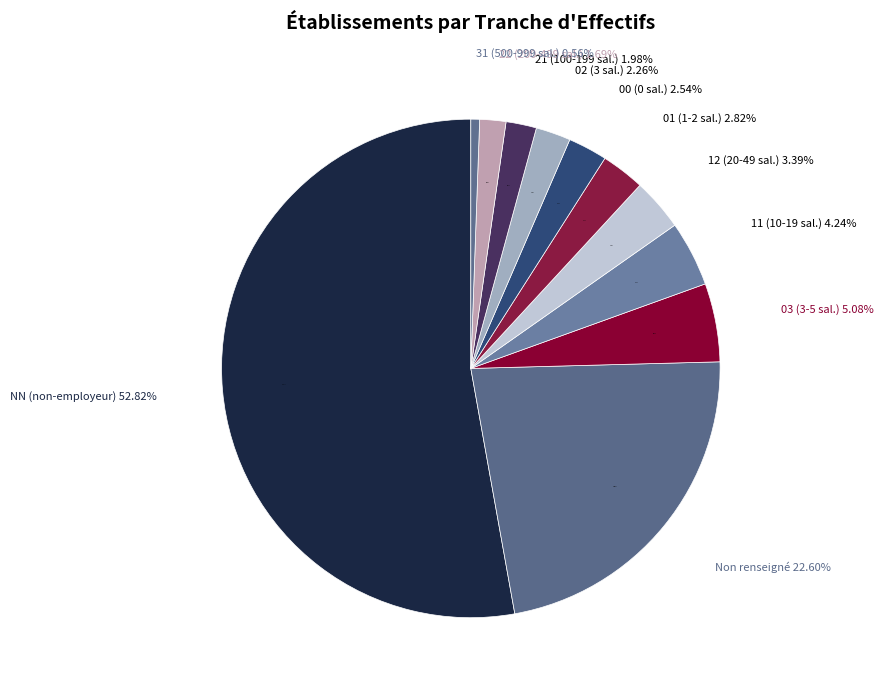

To the nearest percent, what portion does 00 represent?

3%